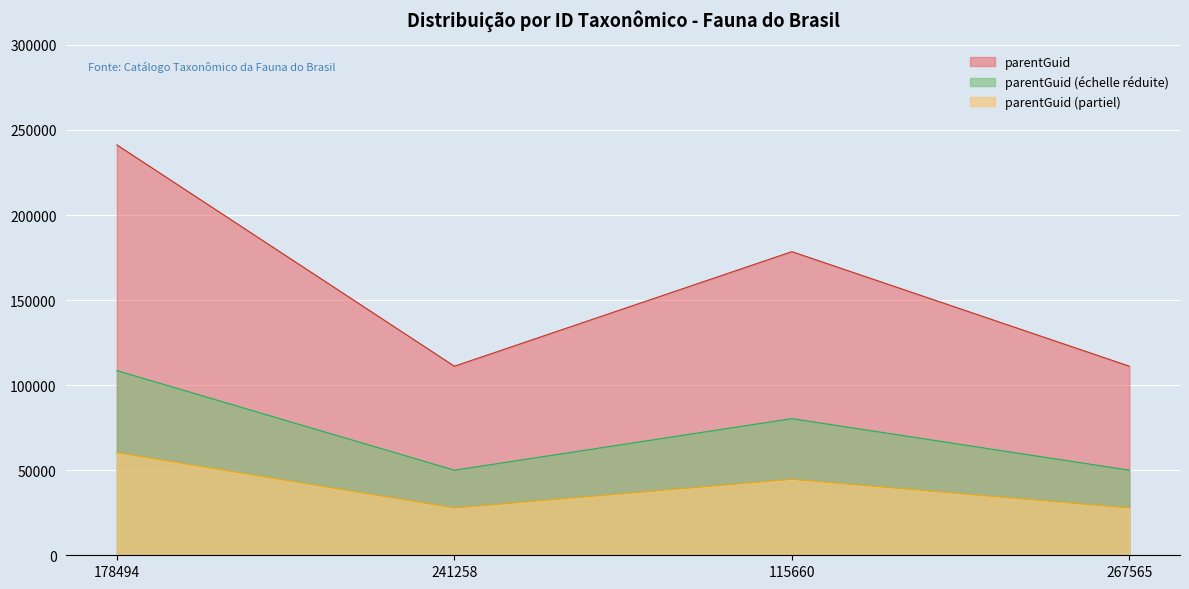

How many categories are shown in the chart?

4